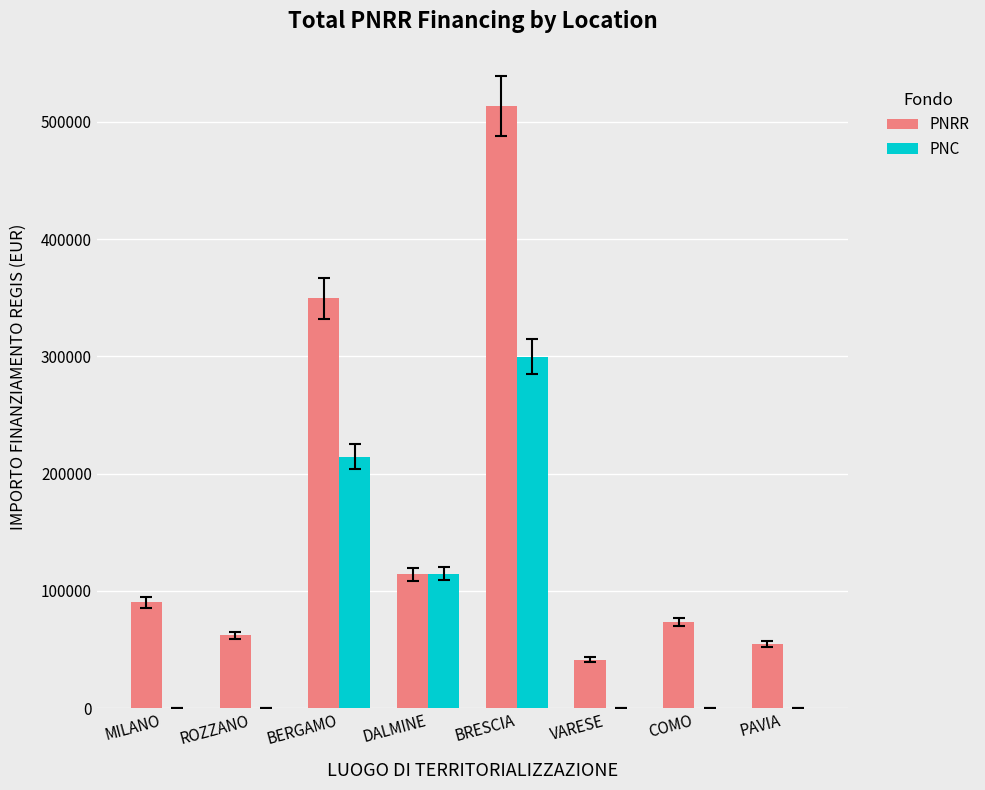

What is the sum of the PNRR values at MILANO and COMO?

163904.8